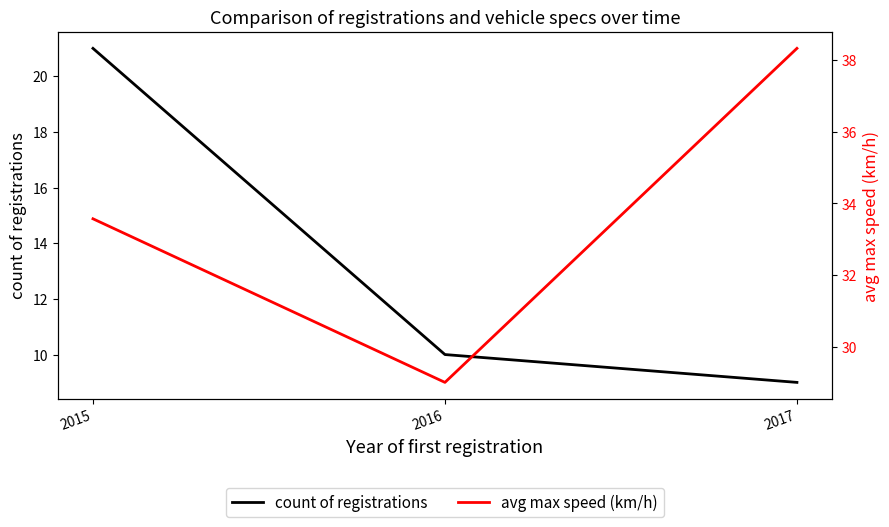

Which series has the largest range (max minus min)?

count of registrations